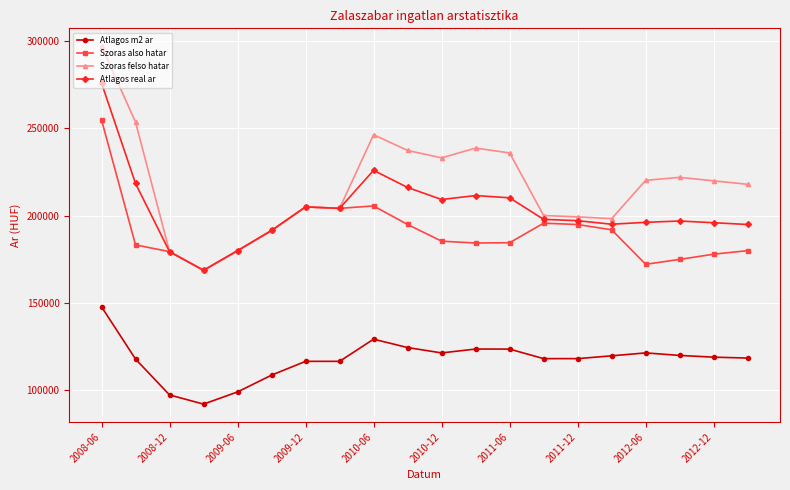

What are all the series names shown in the legend?

Atlagos m2 ar, Szoras also hatar, Szoras felso hatar, Atlagos real ar